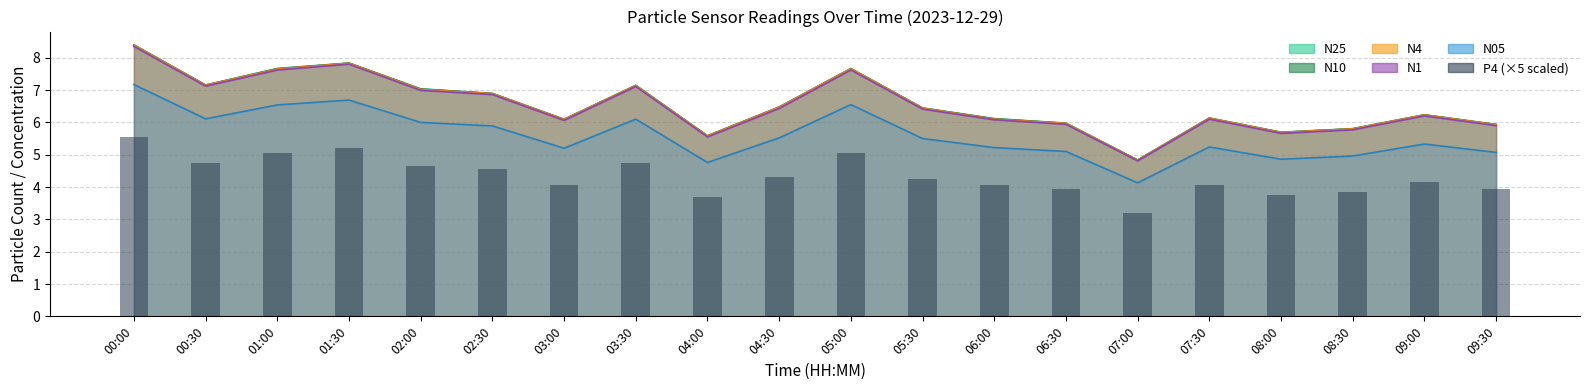

The chart shows a value of 4.3 at 04:30. True or false?

True